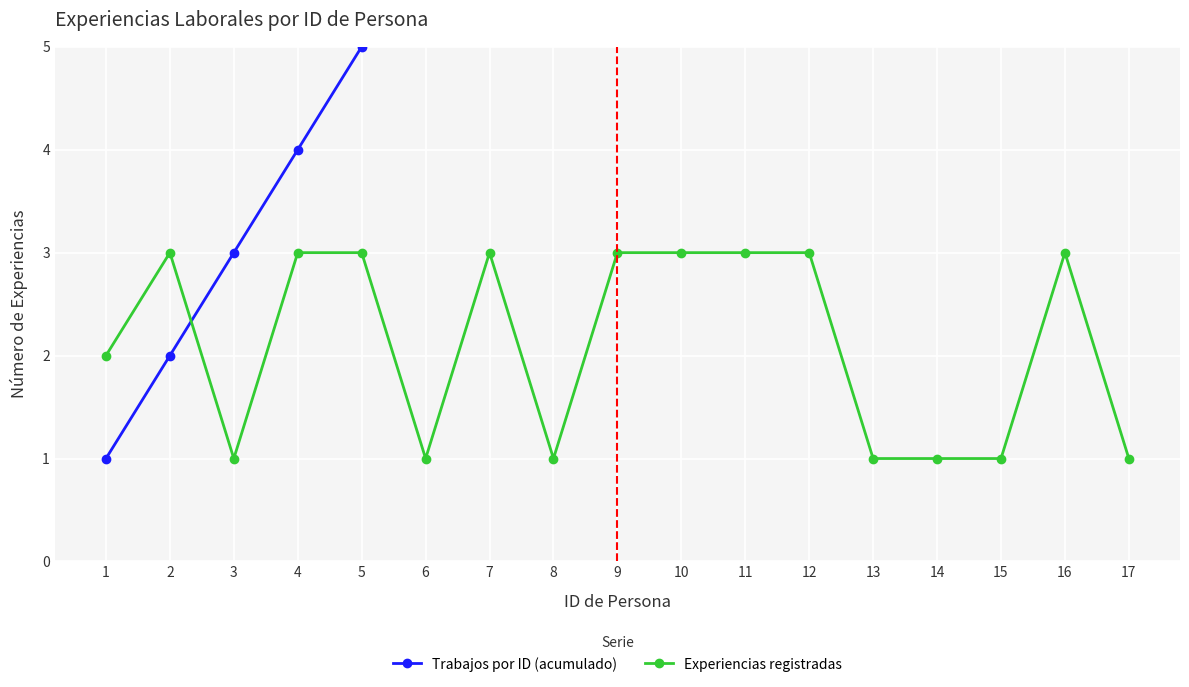

Where do Experiencias registradas and Trabajos por ID (acumulado) first cross each other?

2 and 3